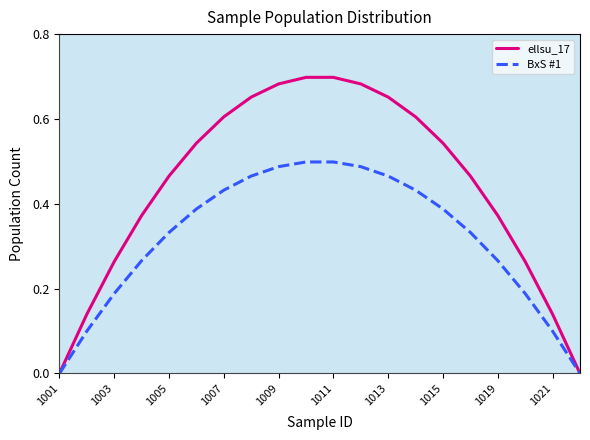

How many BxS #1 values are between 0 and 1?

20